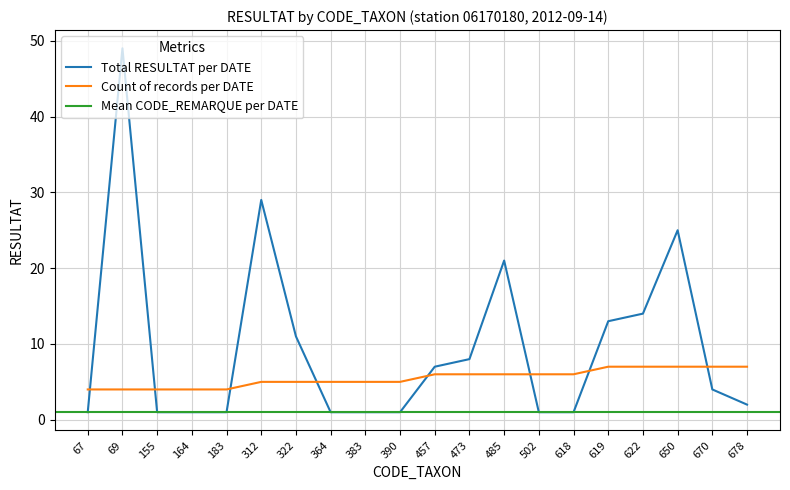

Is it true that Count of records per DATE equals 2 at 67?

False